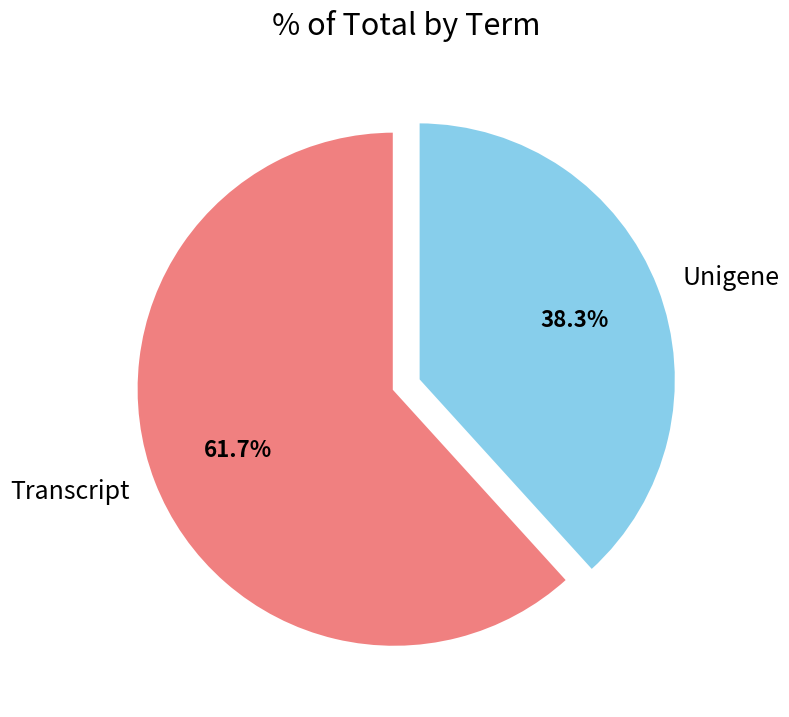

How many slices are in this pie chart?

2